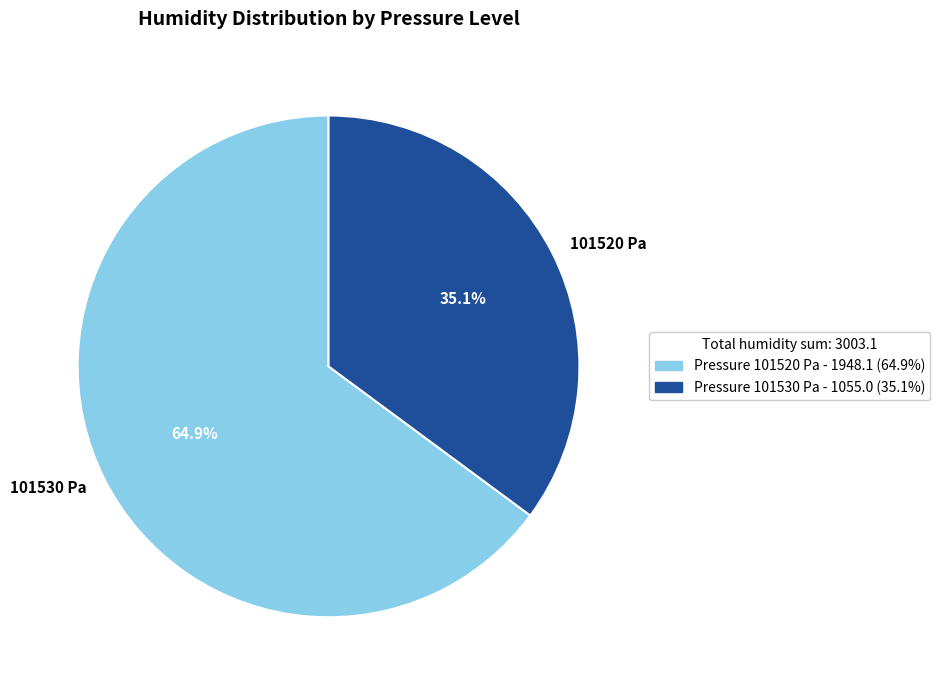

Which category has the biggest portion of the pie?

101530 Pa